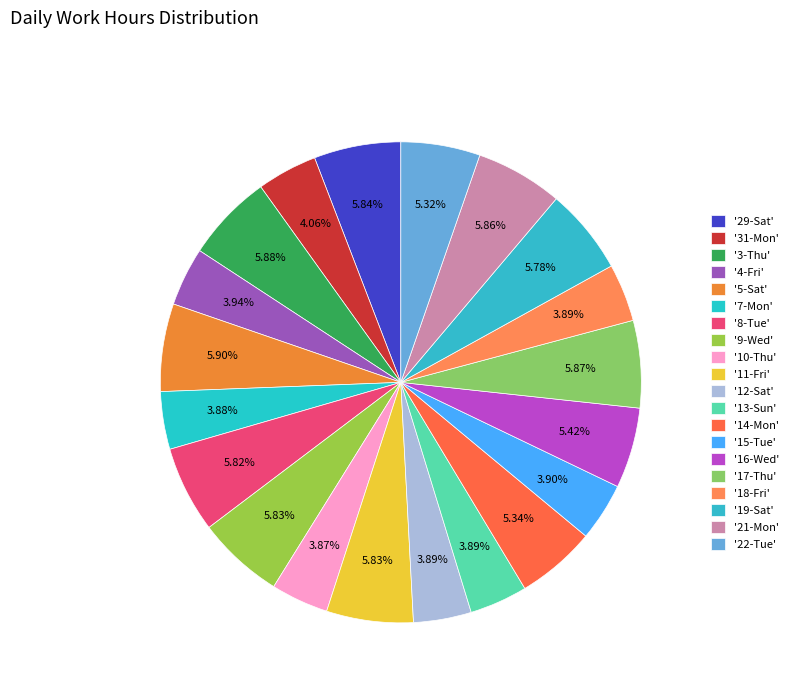

How many segments does this pie chart have?

20